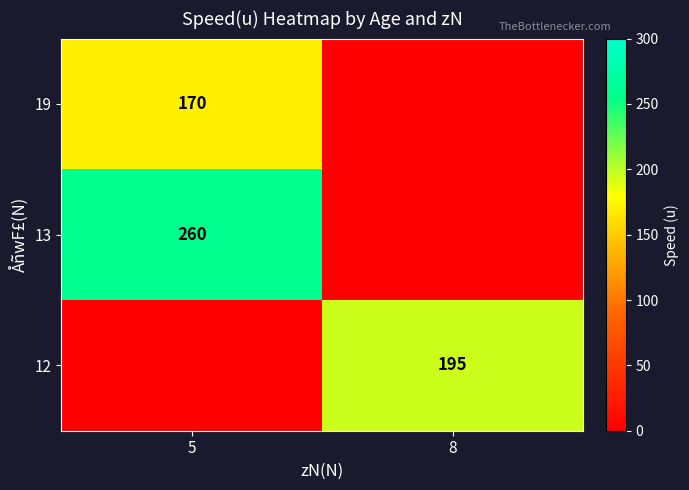

Between 5 and 8, which is larger?

8